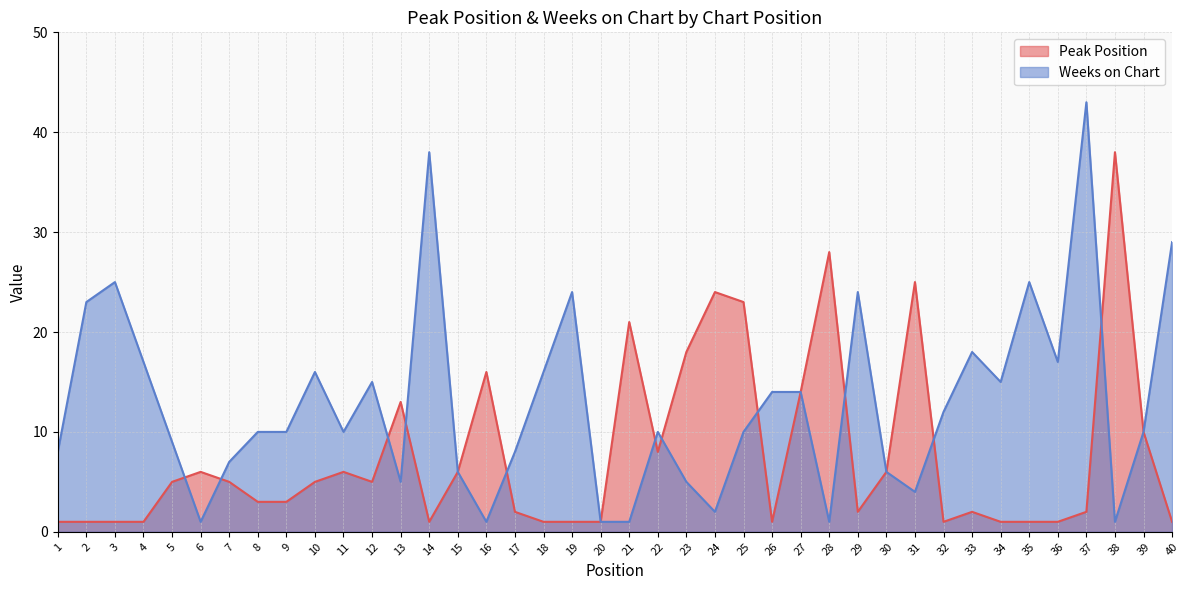

Which category has the highest value in the Peak Position series?

38